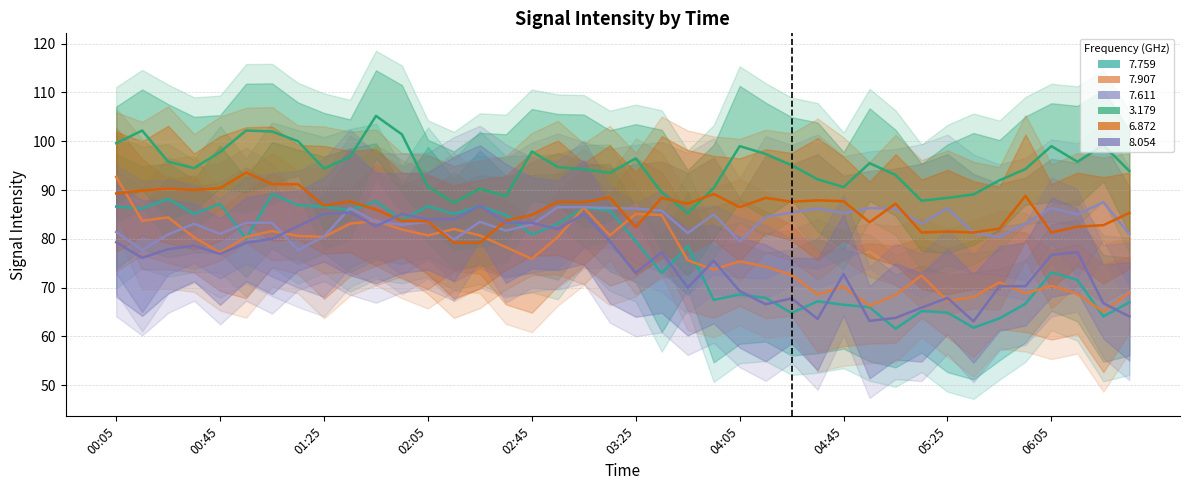

What is the difference between the highest and lowest values at 05:35?

27.3